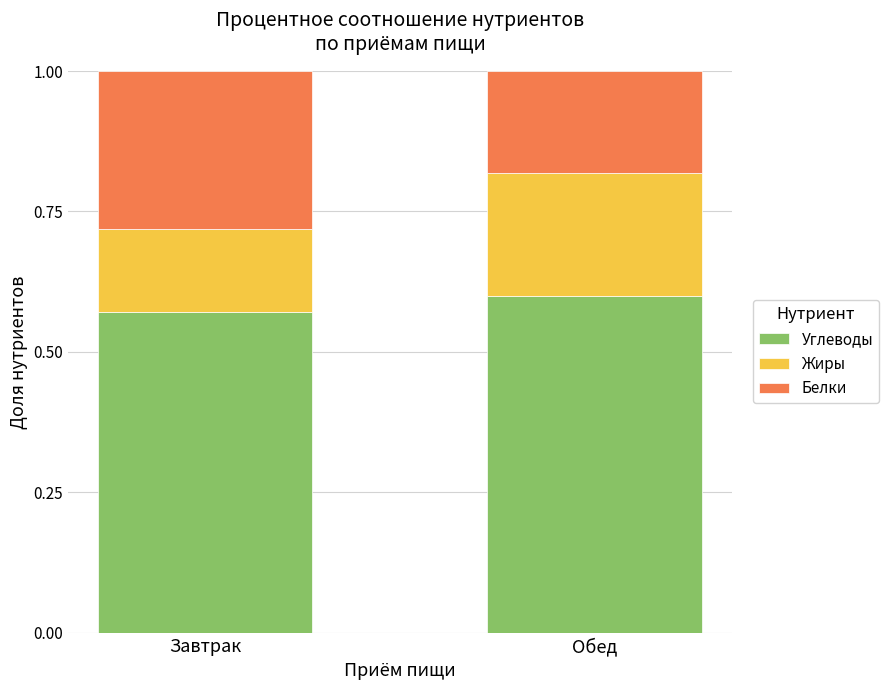

Is it true that Углеводы equals 0.9 at Обед?

False